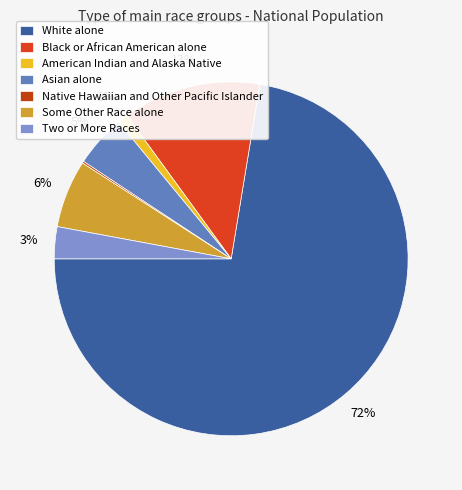

To the nearest percent, what is the difference between the largest and smallest slice percentages?

72%